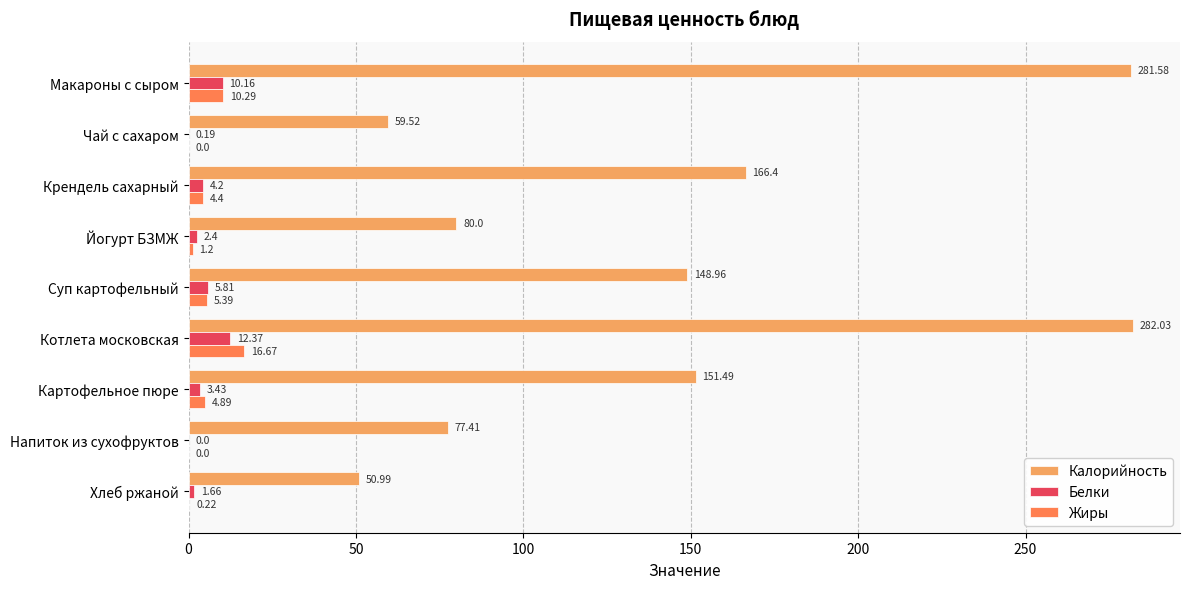

Which series changed the most between Котлета московская and Картофельное пюре?

Калорийность